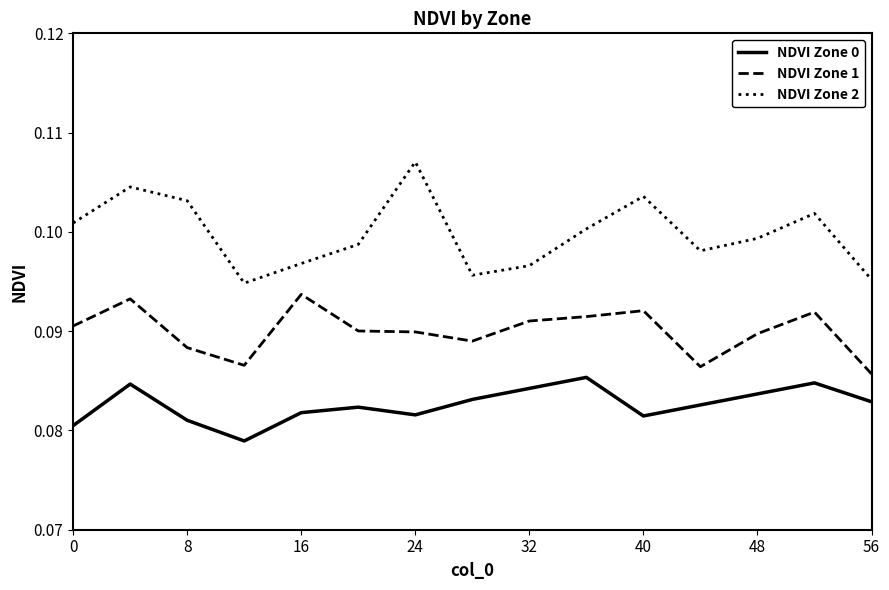

List the series in order of their overall mean, lowest first.

NDVI Zone 0, NDVI Zone 1, NDVI Zone 2